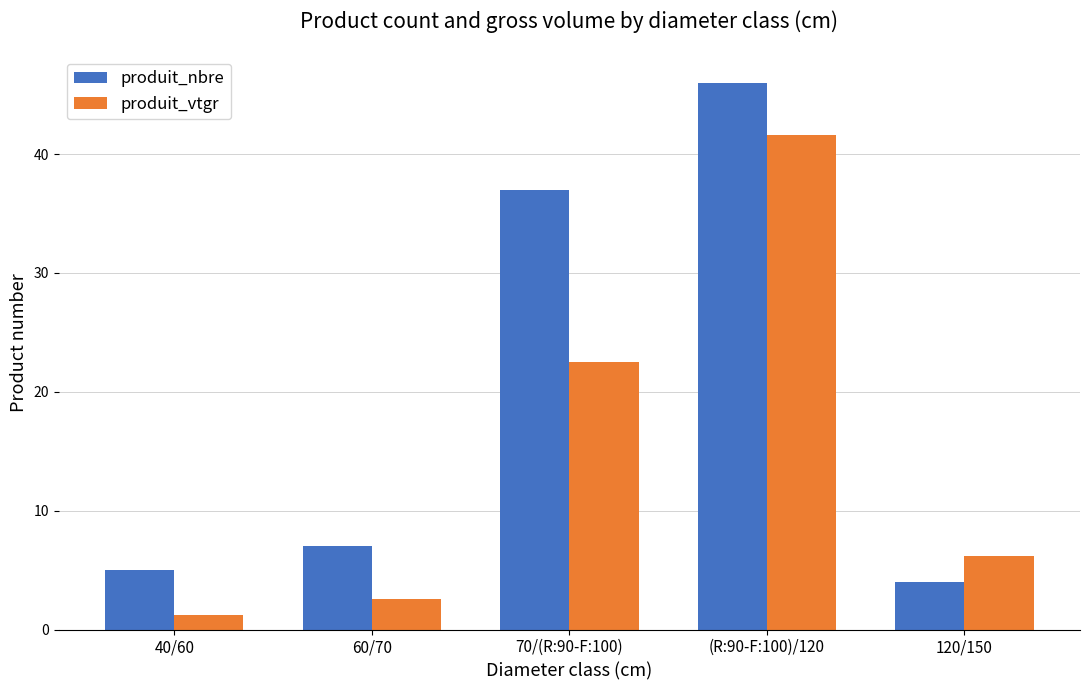

What is the label of the 4th bar from the right?

60/70